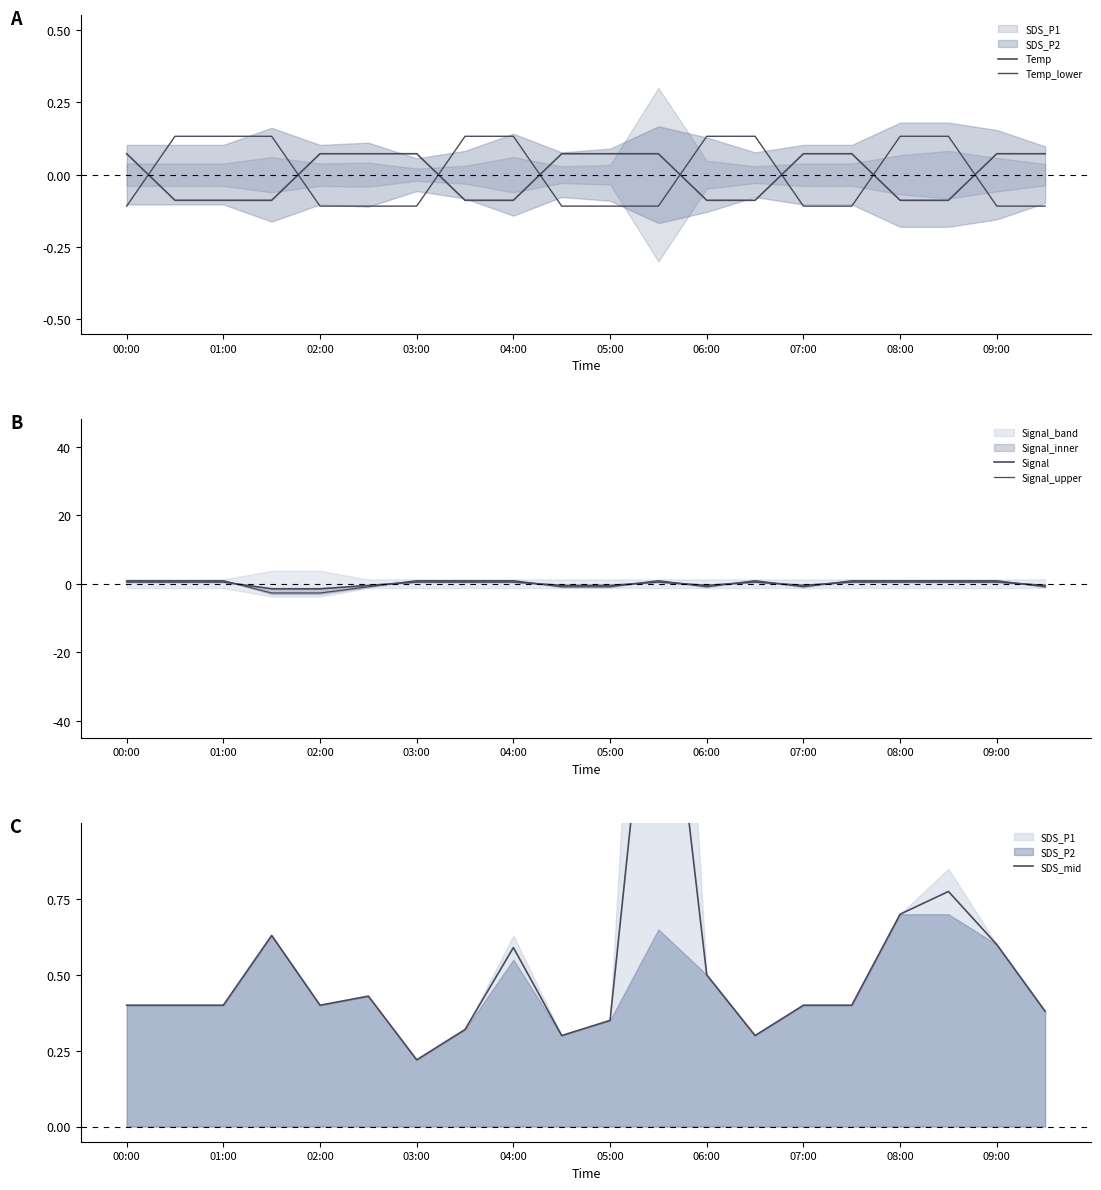

What is the value of the Temp_lower point at the 9th from the left?

0.1